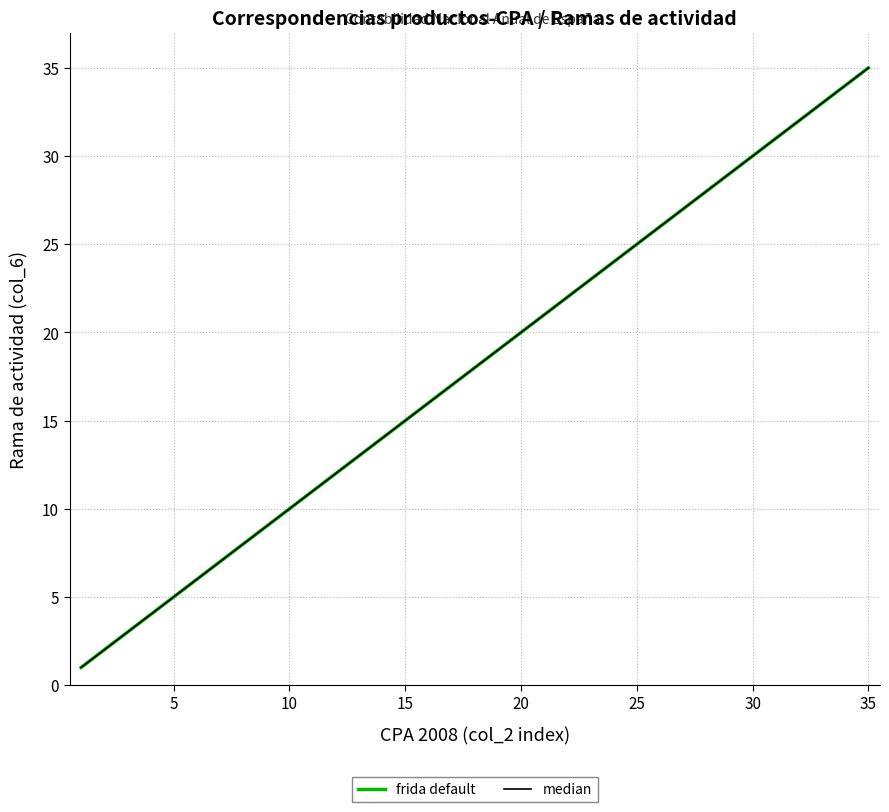

Reading left to right, list all the values displayed in this chart.

frida default: 1	2	3	4	5	6	7	8	9	10	11	12	13	14	15	16	17	18	19	20	21	22	23	24	25	26	27	28	29	30	31	32	33	34	35
median: 1	2	3	4	5	6	7	8	9	10	11	12	13	14	15	16	17	18	19	20	21	22	23	24	25	26	27	28	29	30	31	32	33	34	35